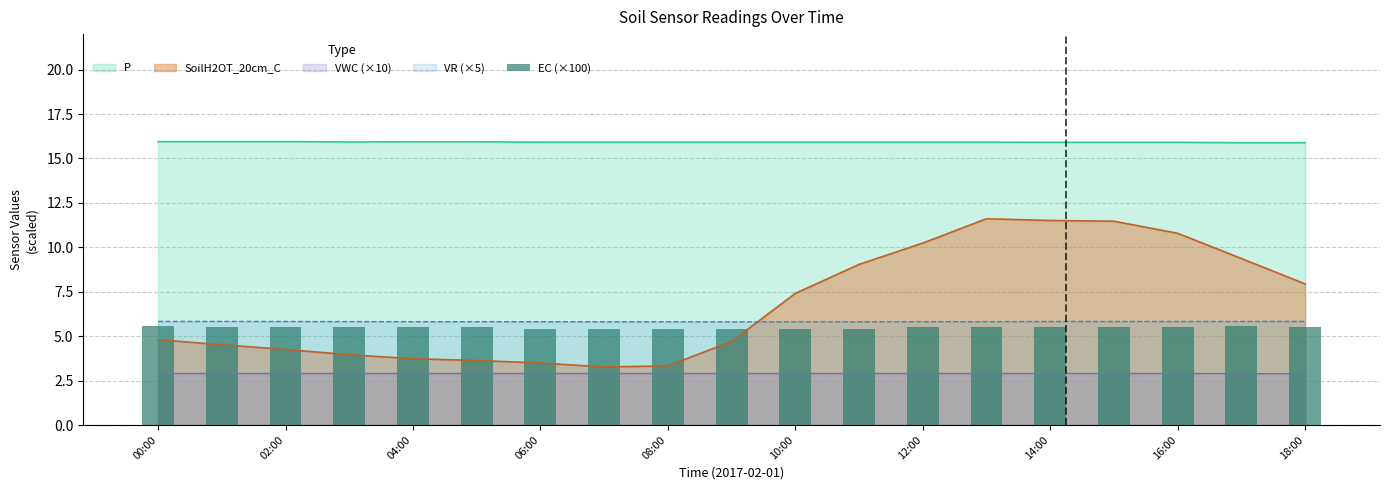

What is the lowest value of the P series?

15.9